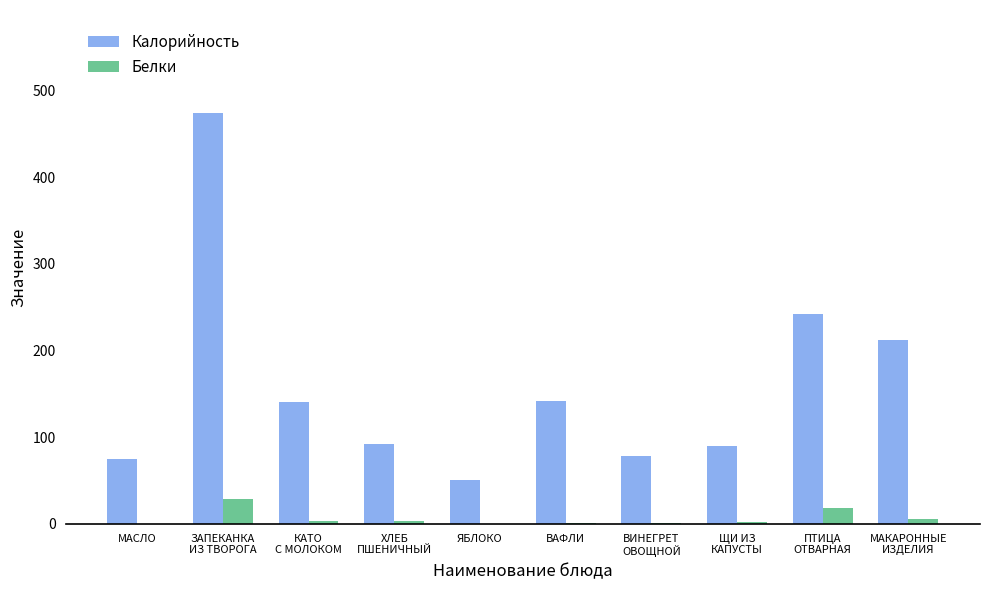

What is the maximum value for Калорийность?

474.2